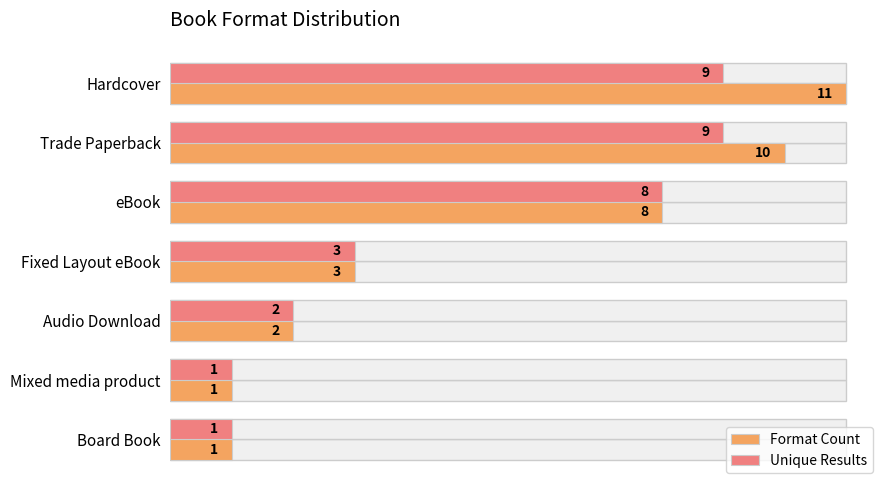

At Mixed media product, list the series in order from smallest to largest.

Format Count, Unique Results